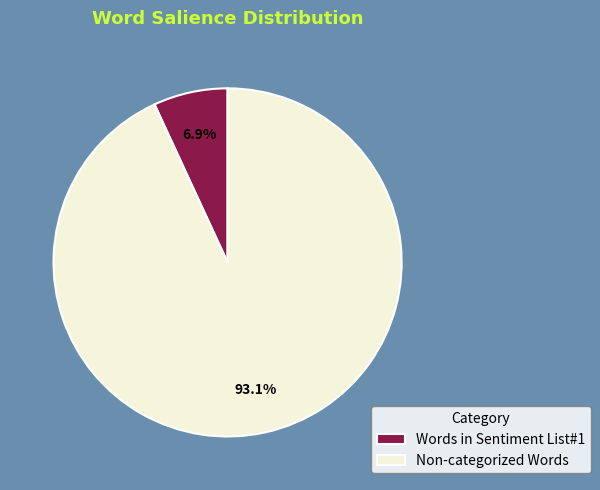

Which has a higher value, Words in Sentiment List#1 or Non-categorized Words?

Non-categorized Words